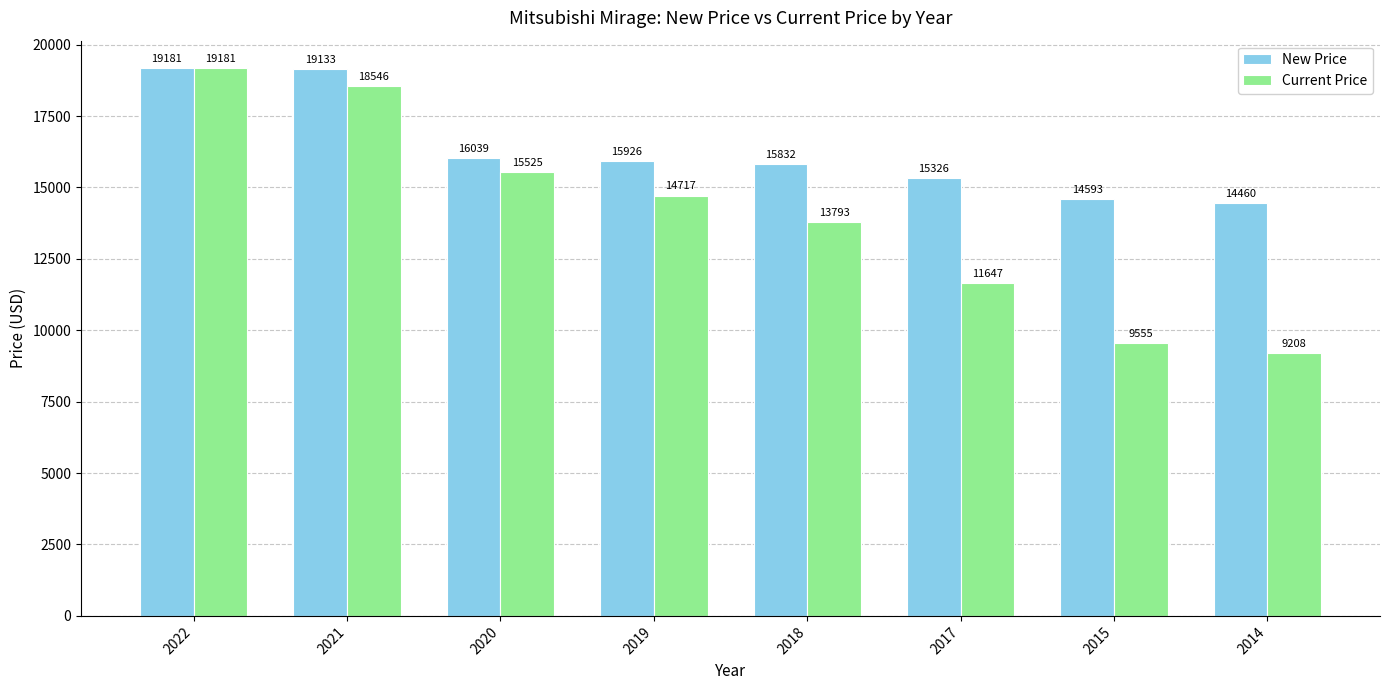

How many data points does each series have?

8